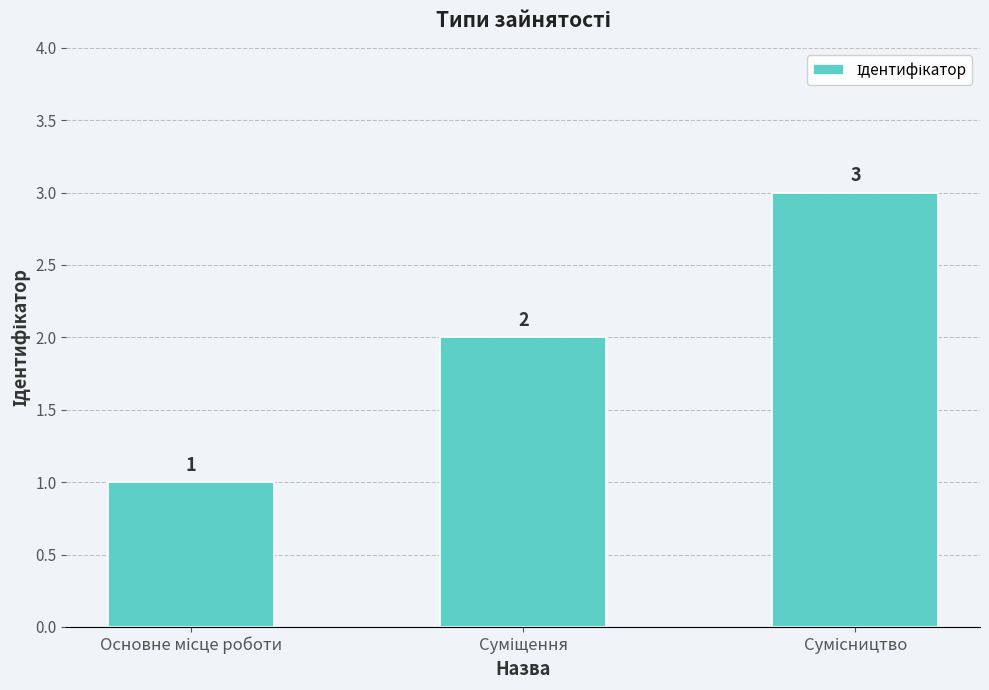

Reading right to left, what are all the values shown in this chart?

3	2	1